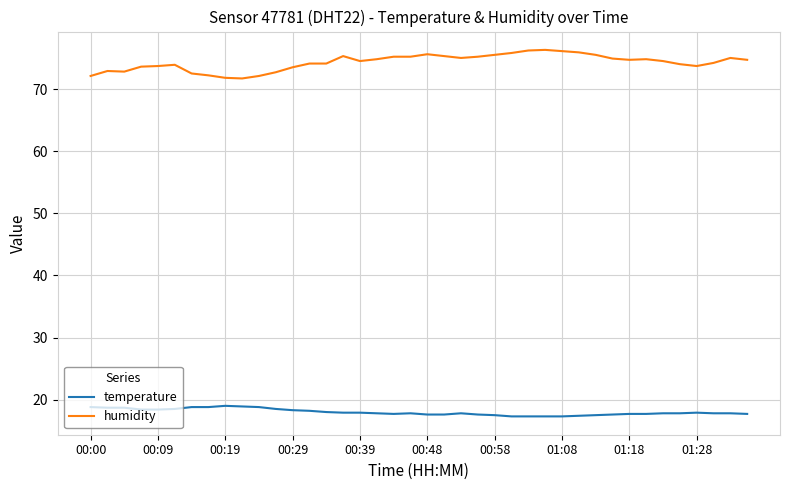

Rank the series by their maximum value, from highest to lowest.

humidity, temperature